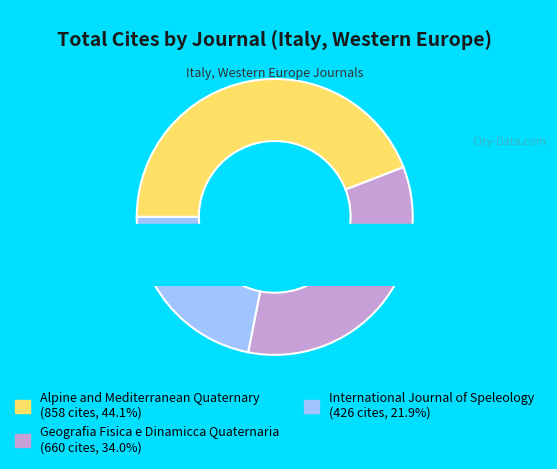

What is the total percentage of Geografia Fisica e Dinamicca Quaternaria and International Journal of Speleology?

55.9%